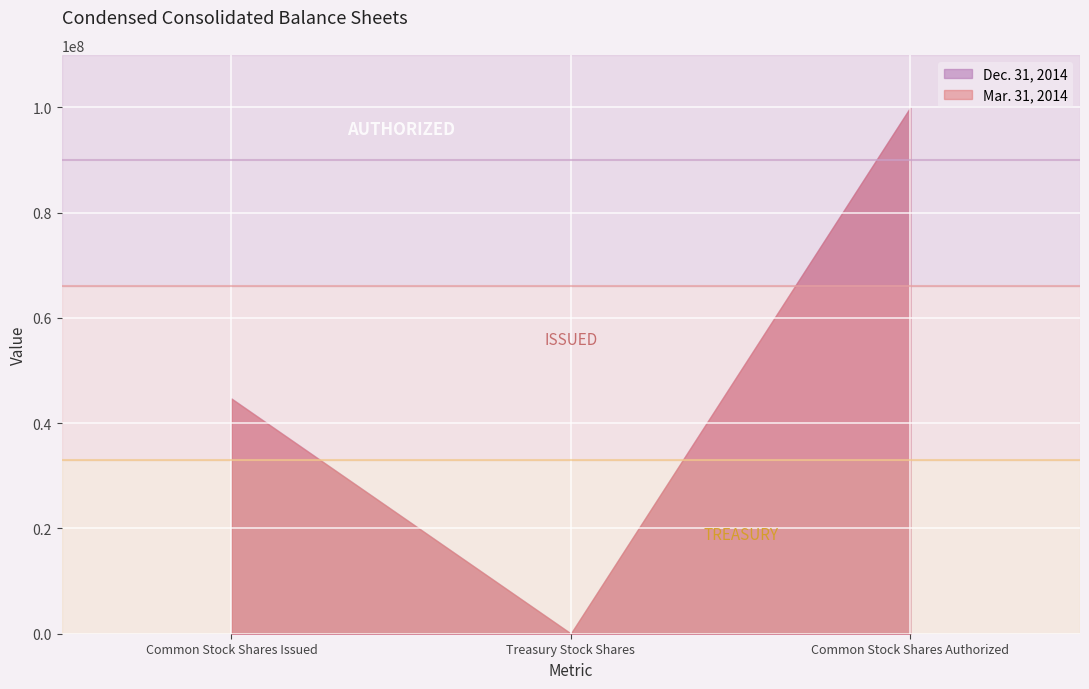

What is the greatest value displayed?

100000000